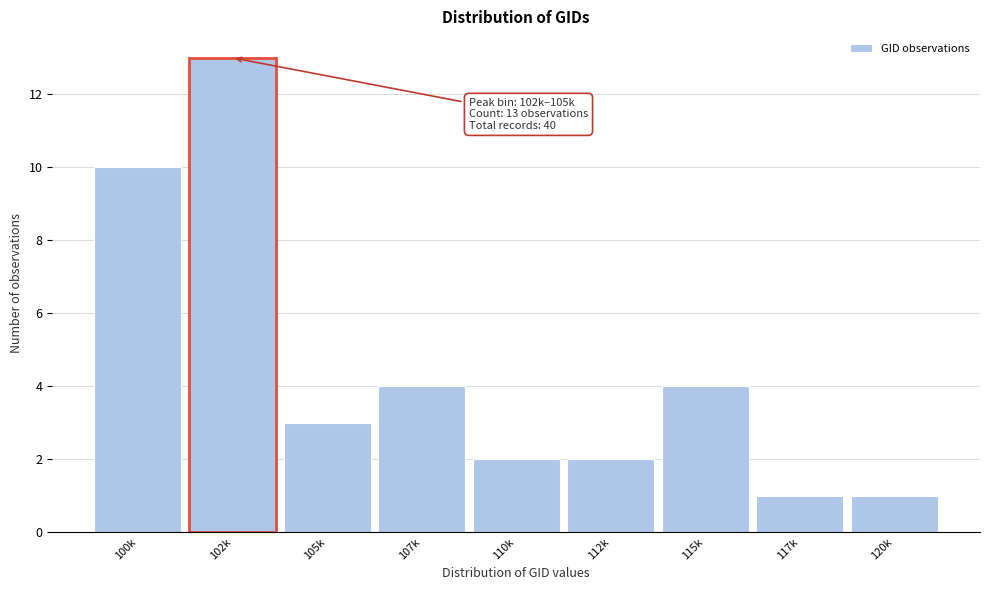

Reading left to right, transcribe all the data shown in this chart.

10	13	3	4	2	2	4	1	1